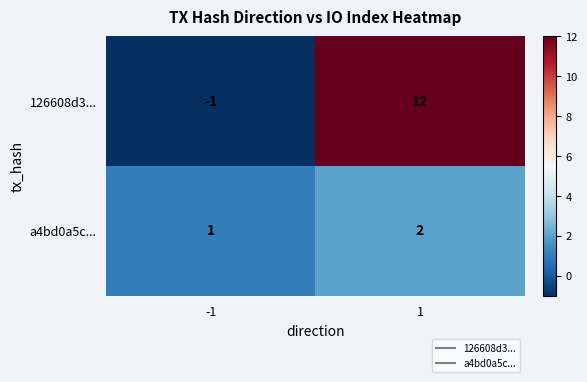

Rank the series by their maximum value, from highest to lowest.

126608d3..., a4bd0a5c...